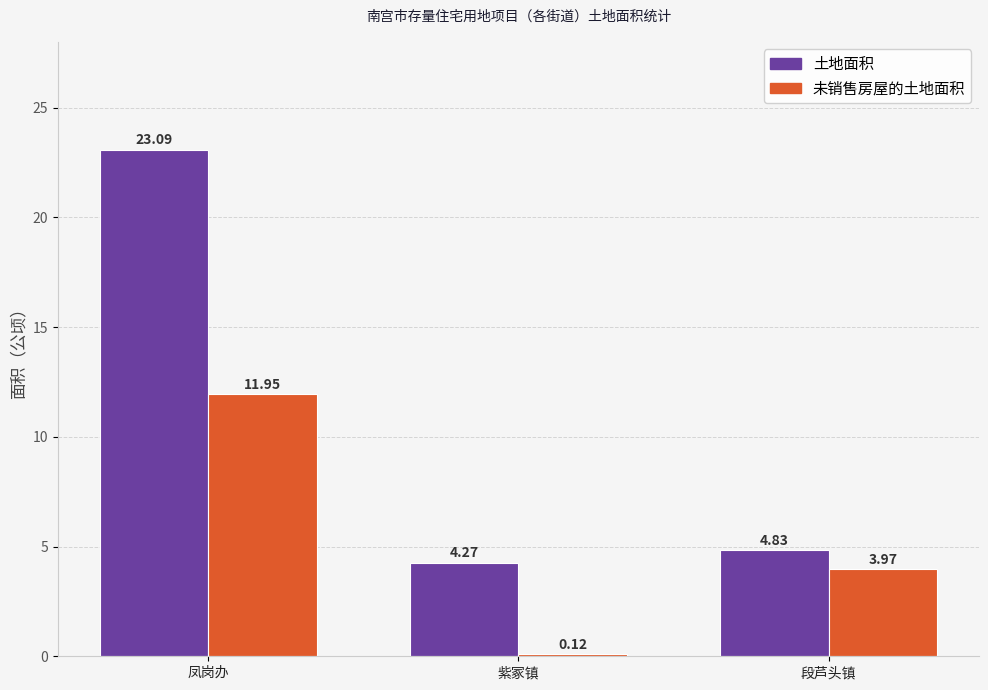

How many bars are there in each group?

2